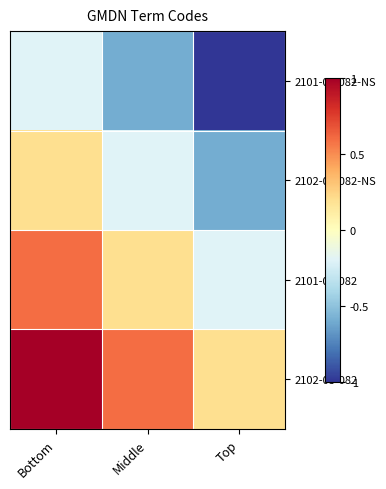

What is the smallest value displayed?

-1.0